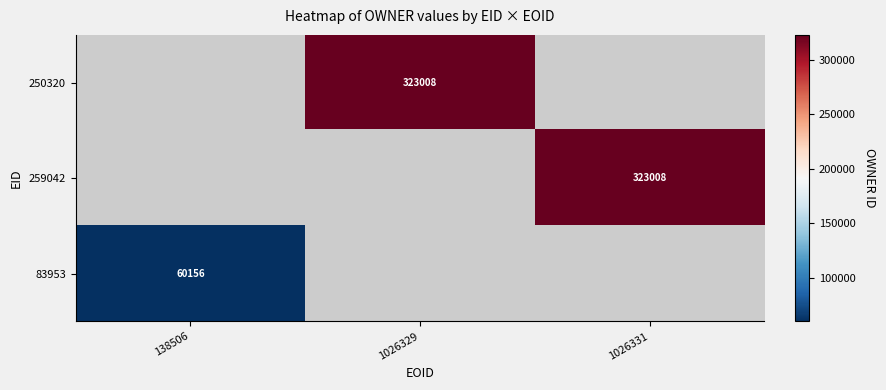

Which label corresponds to the smallest value in the chart?

138506